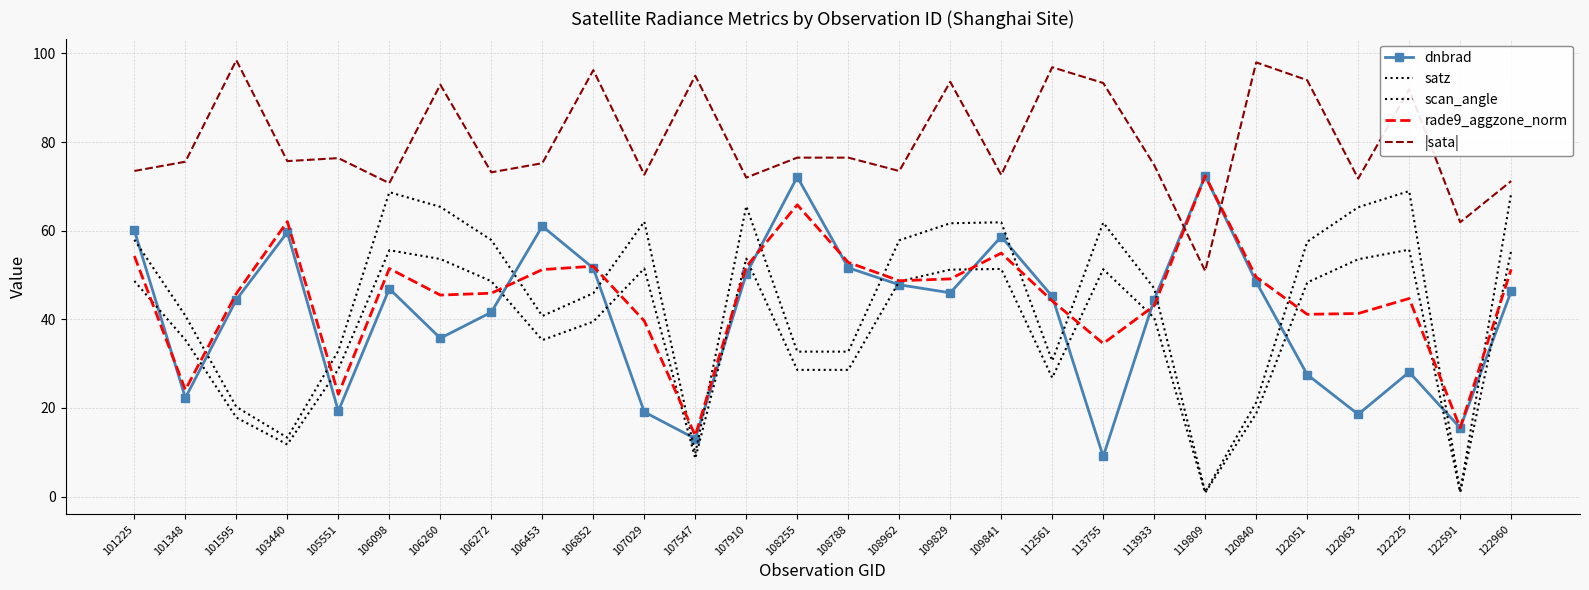

Between 122225 and 106098, which is larger?

106098